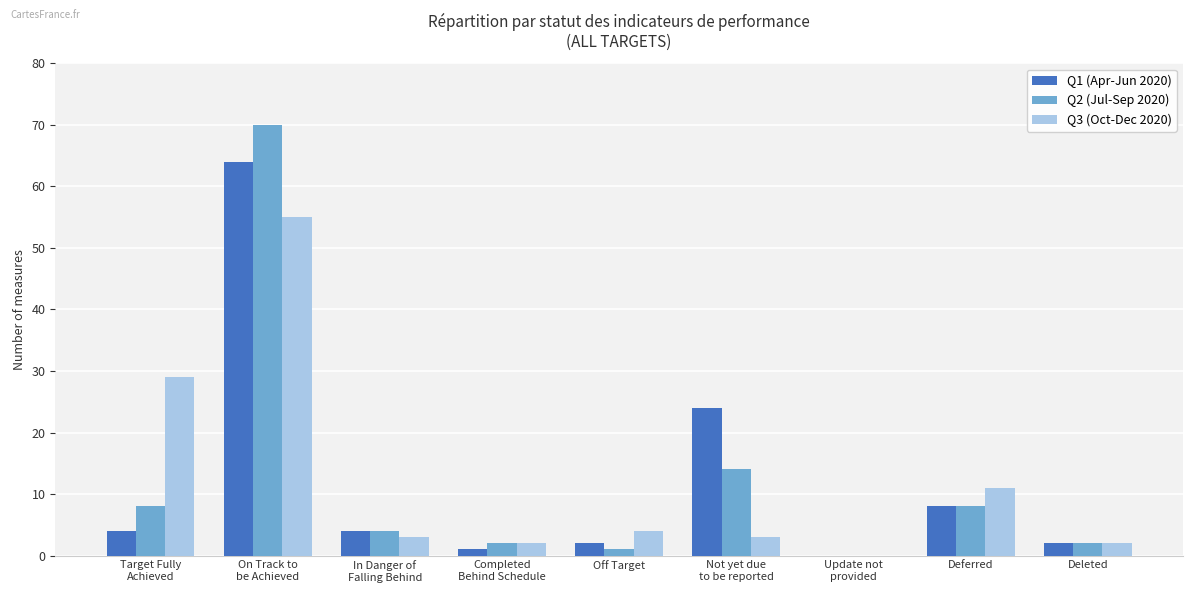

What are all the series names shown in the legend?

Q1 (Apr-Jun 2020), Q2 (Jul-Sep 2020), Q3 (Oct-Dec 2020)